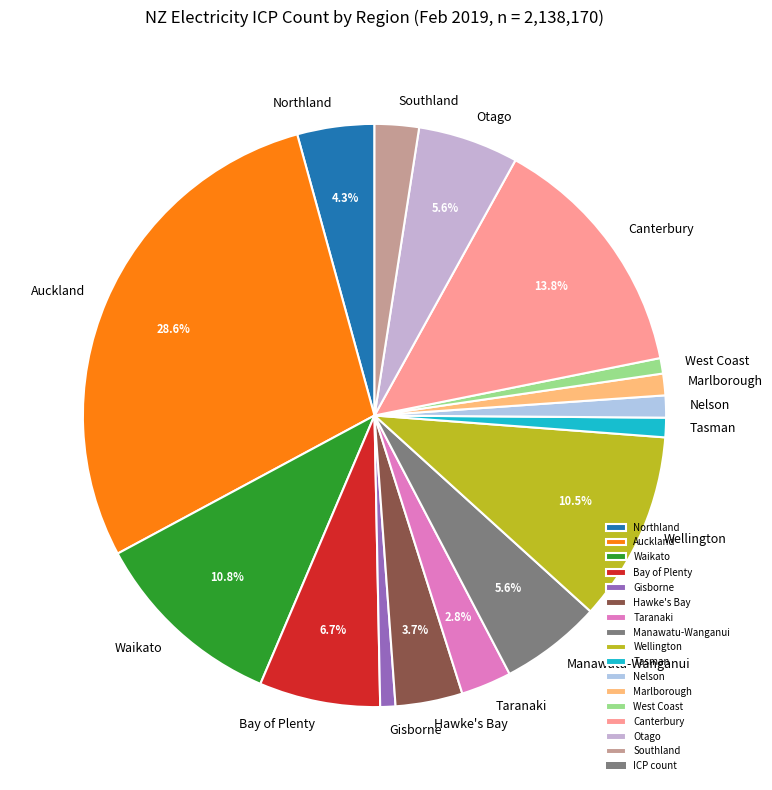

What is the ratio of the value at Otago to the value at West Coast?

6.5